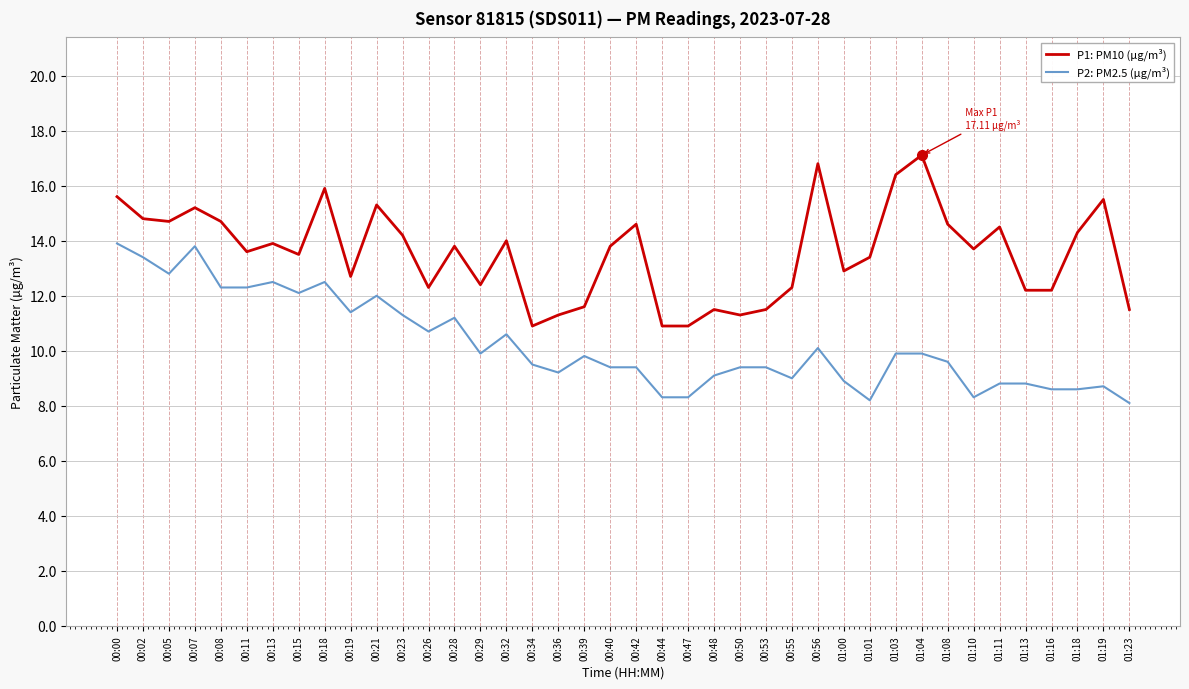

How many lines are shown in the chart?

2